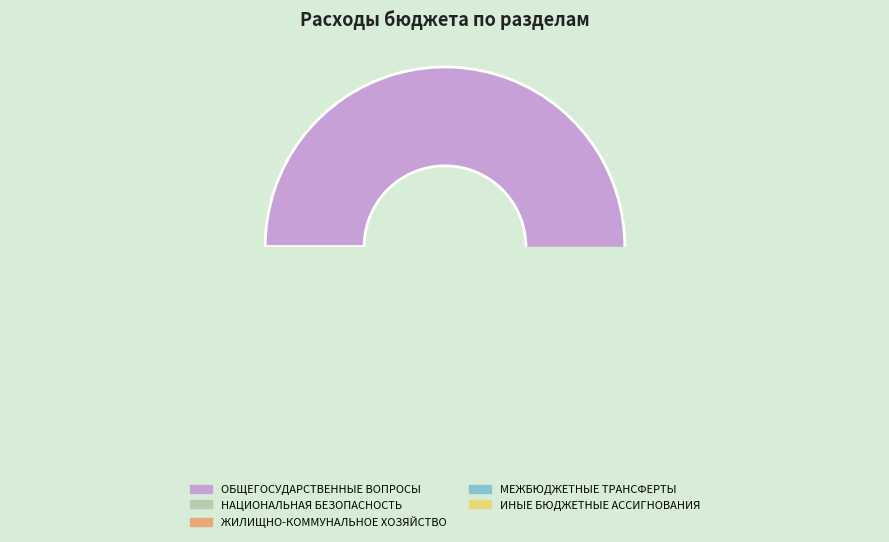

The МЕЖБЮДЖЕТНЫЕ ТРАНСФЕРТЫ slice represents 11% of the pie. True or false?

False